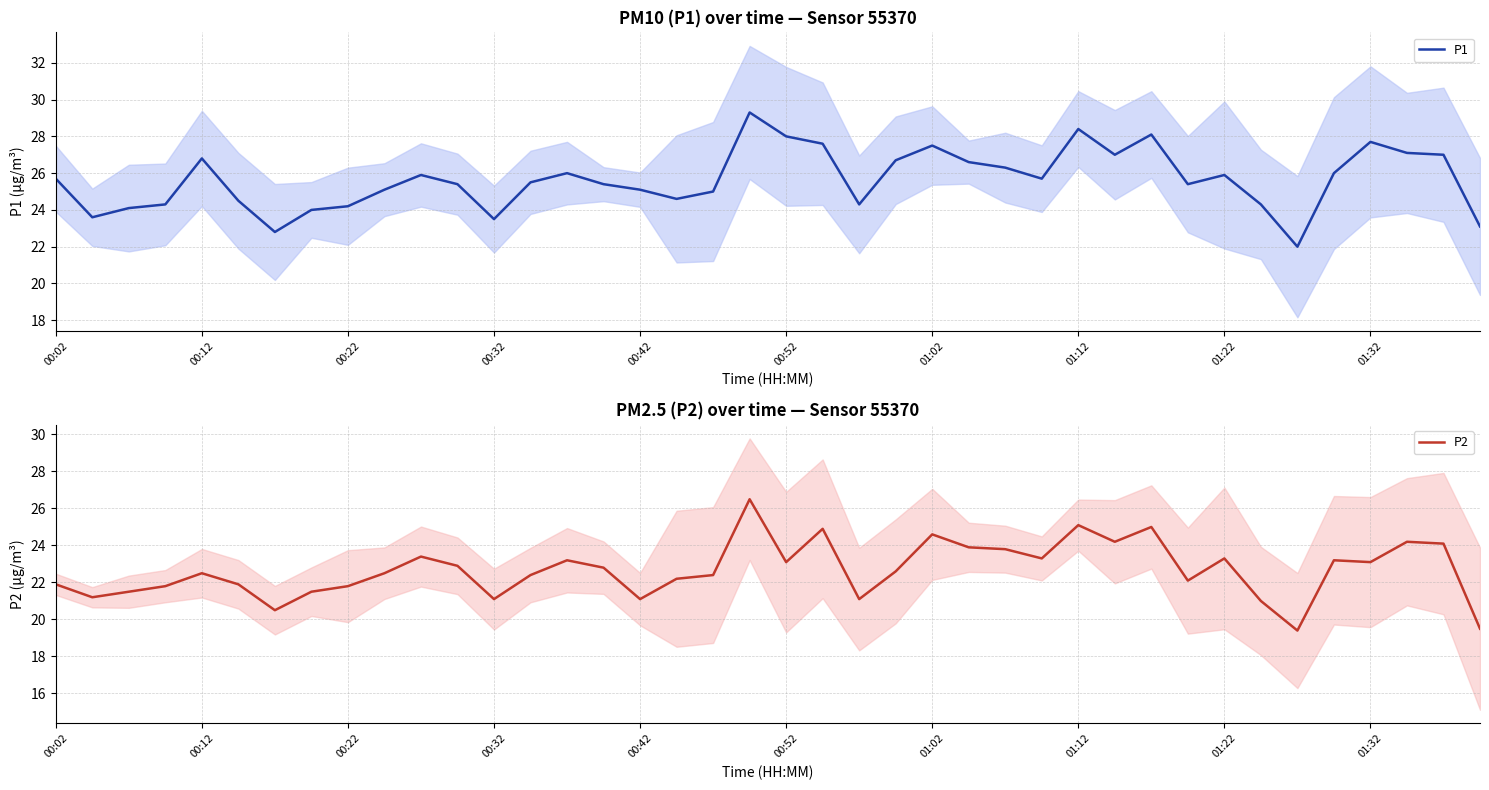

Is it true that P1 equals 27.7 at 01:32?

True